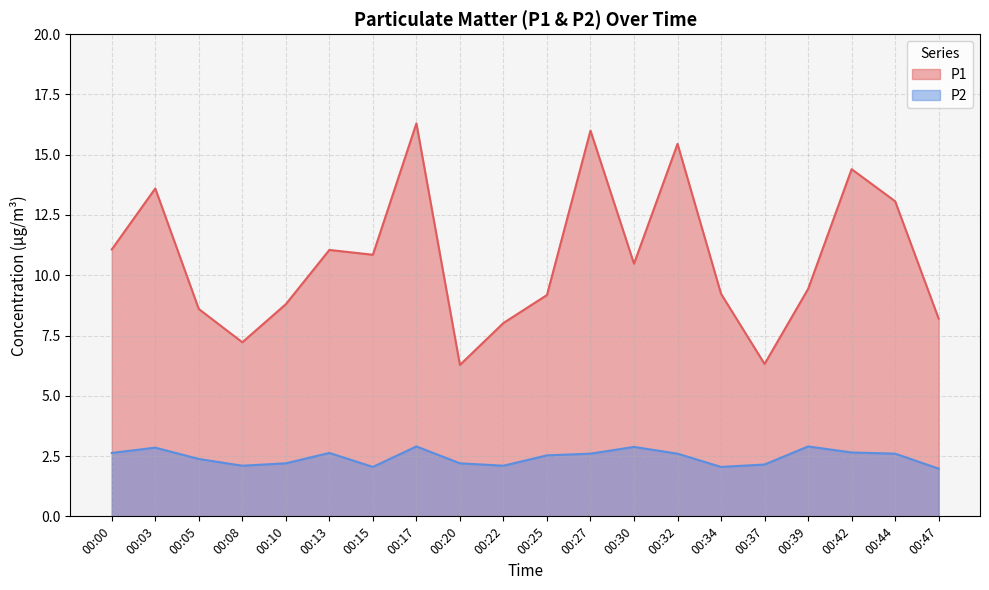

At which category does P2 reach its first local valley?

00:08